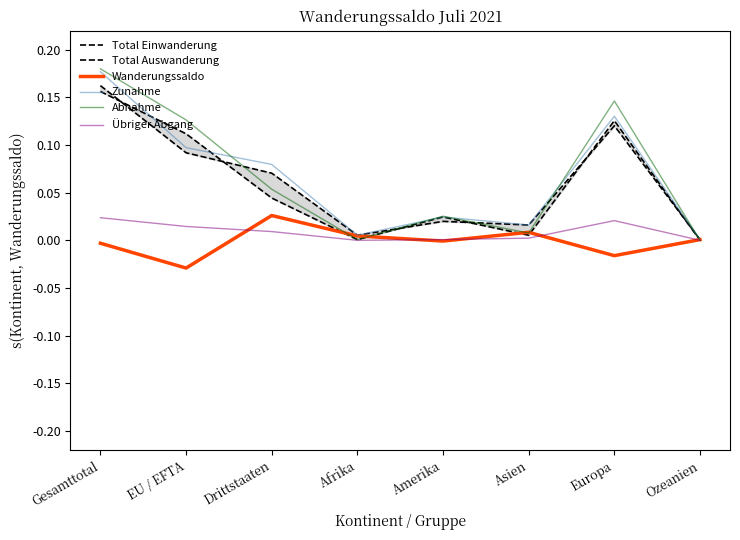

Rank the categories by Wanderungssaldo value from highest to lowest.

Drittstaaten, Asien, Afrika, Ozeanien, Amerika, Gesamttotal, Europa, EU / EFTA